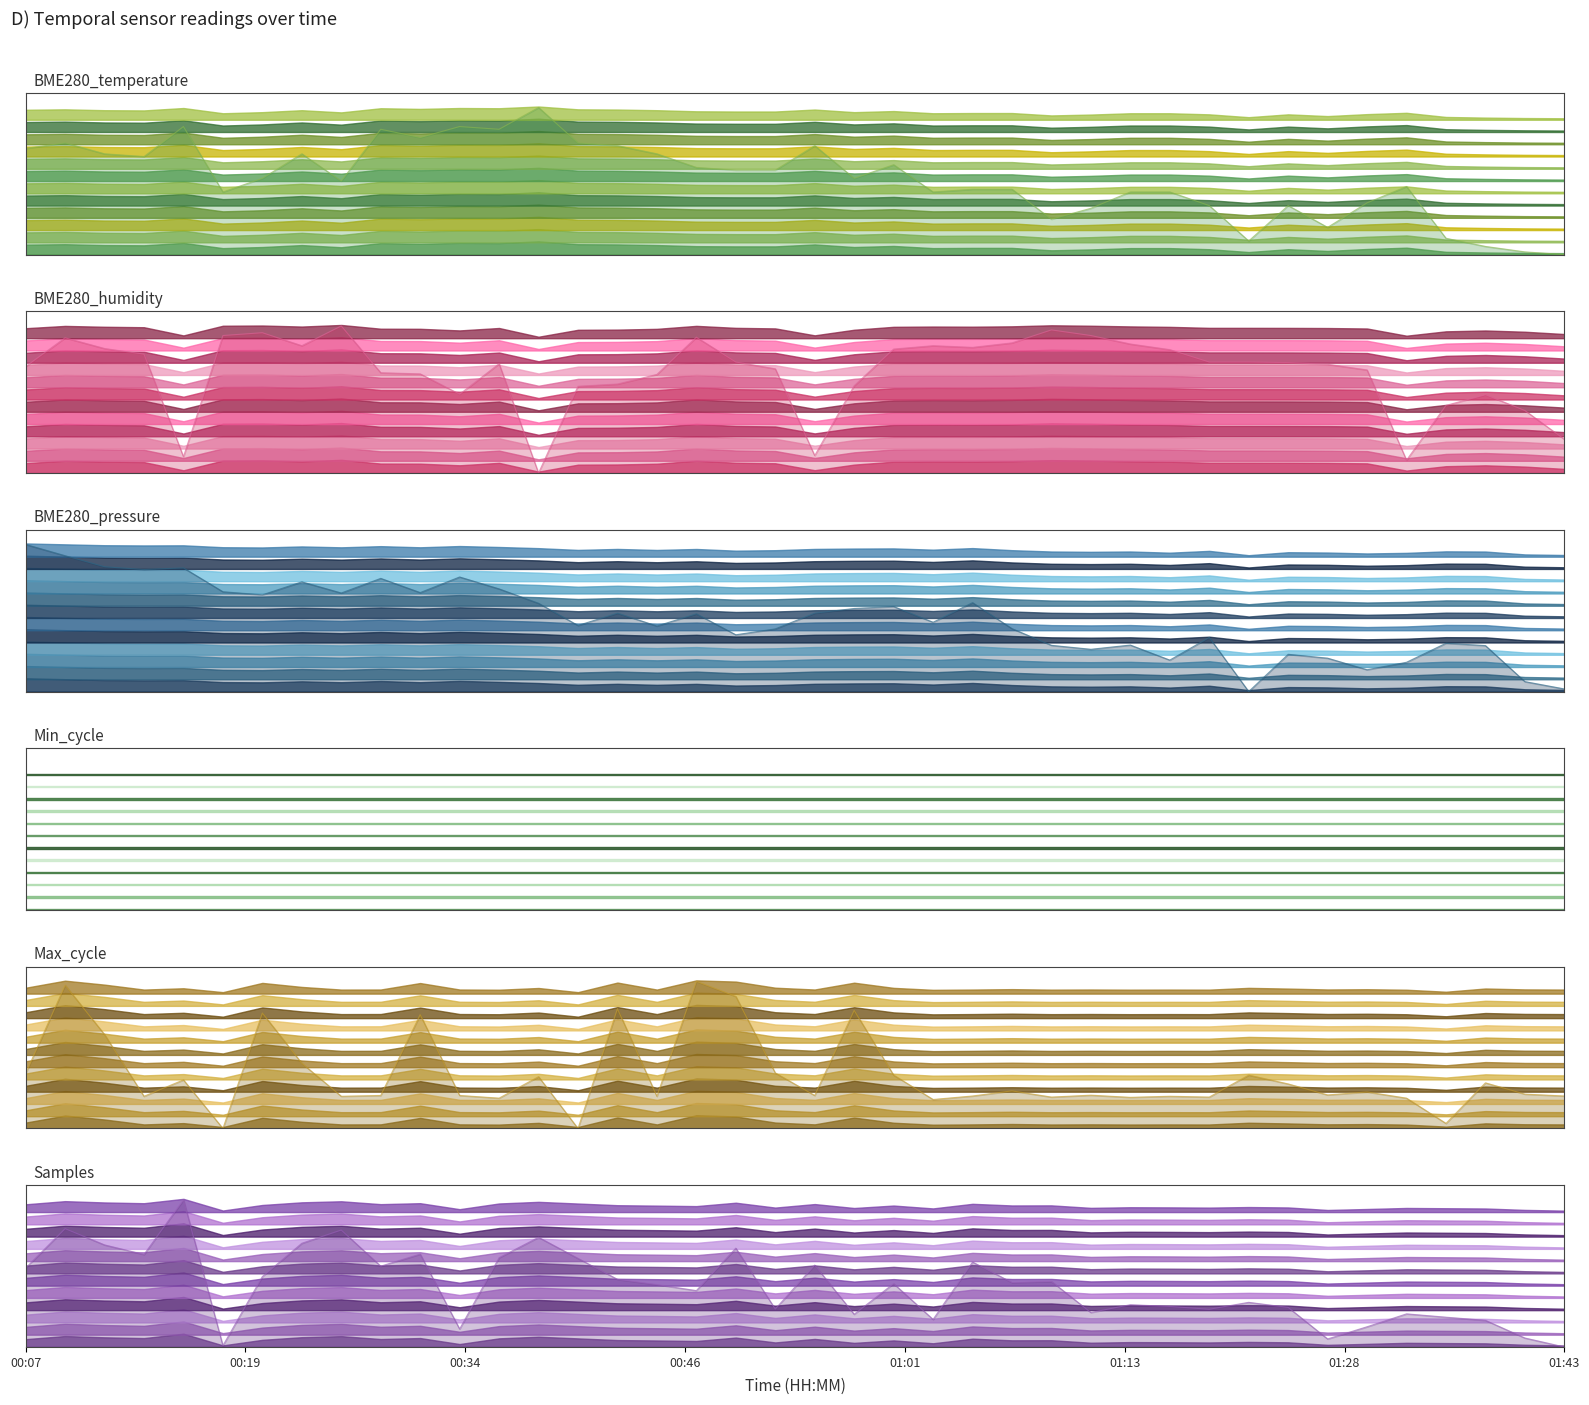

True or false: BME280_temperature_line has a value of 0.0 at 37.

False